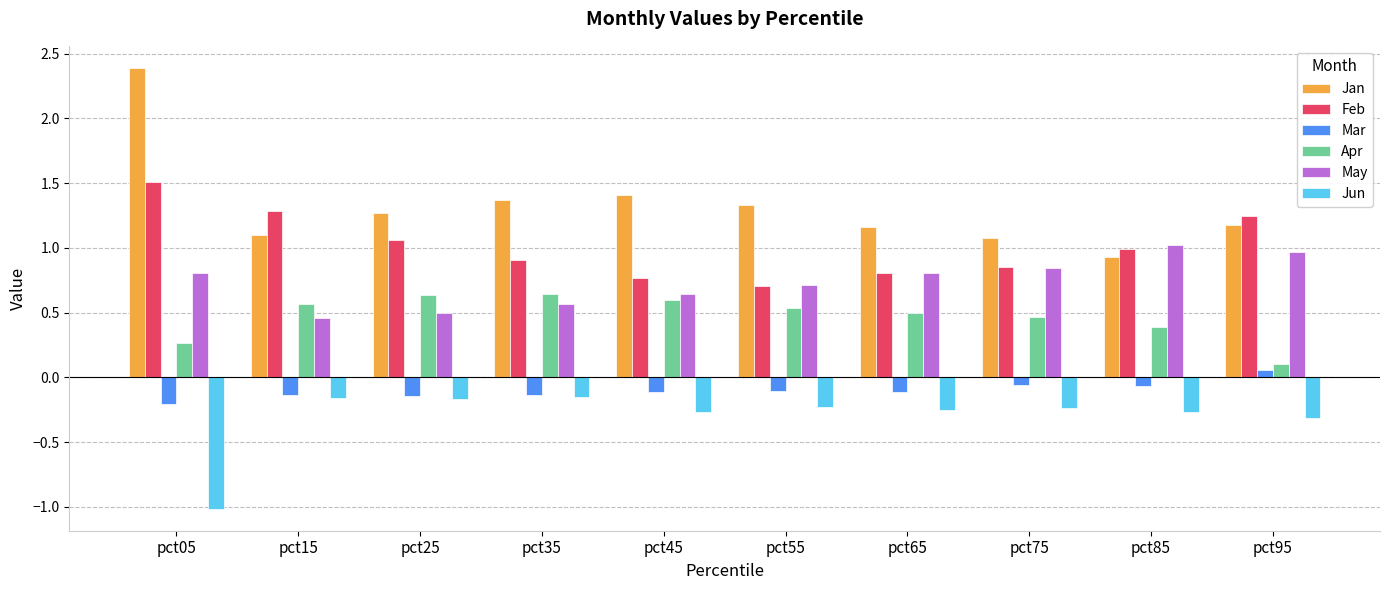

What is the value of the Jun bar at the 1st from the left?

-1.0